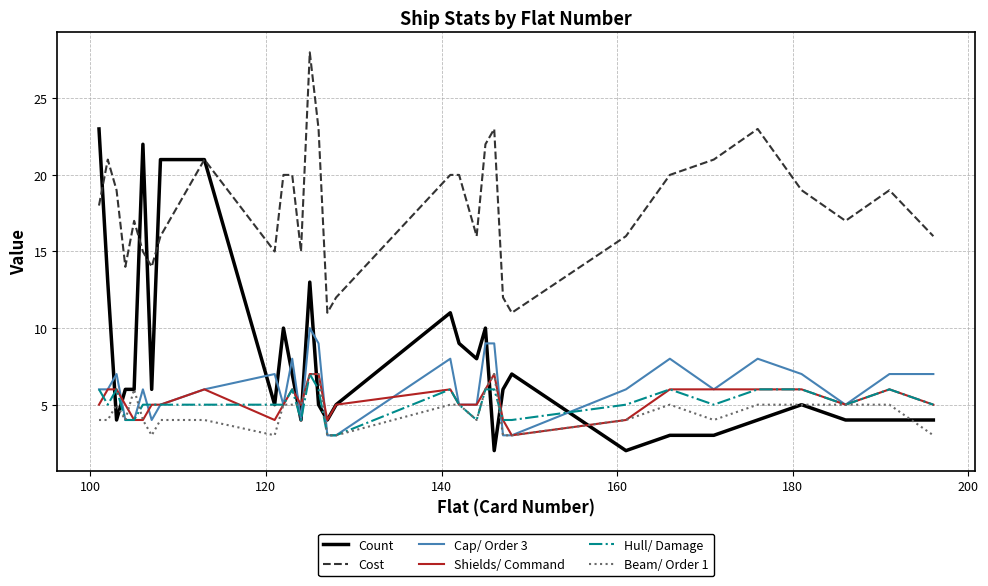

True or false: Cost and Hull/ Damage intersect in this chart.

False